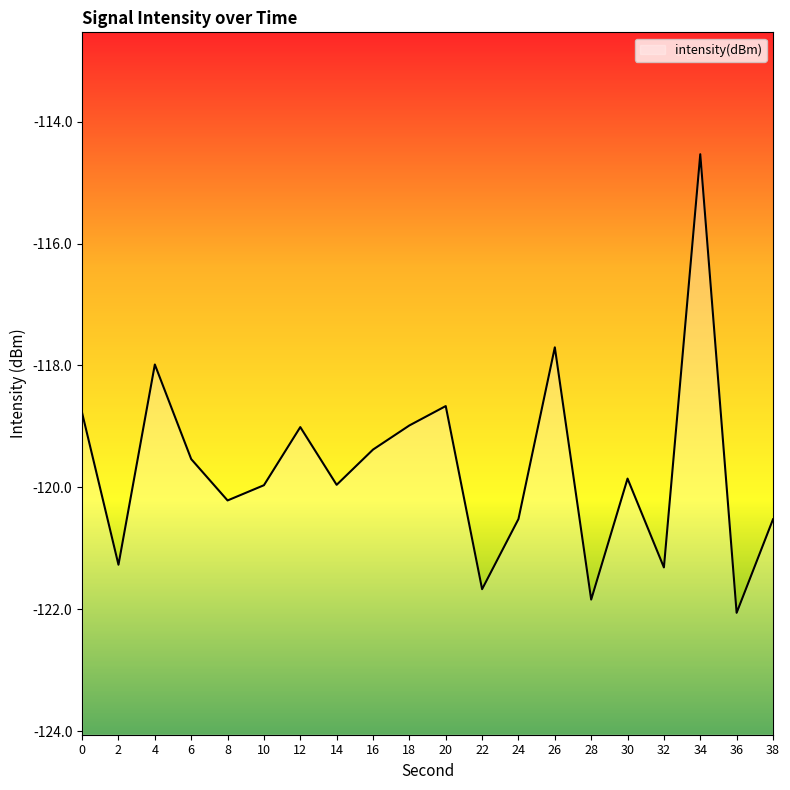

What is the maximum value shown in the chart?

-114.5